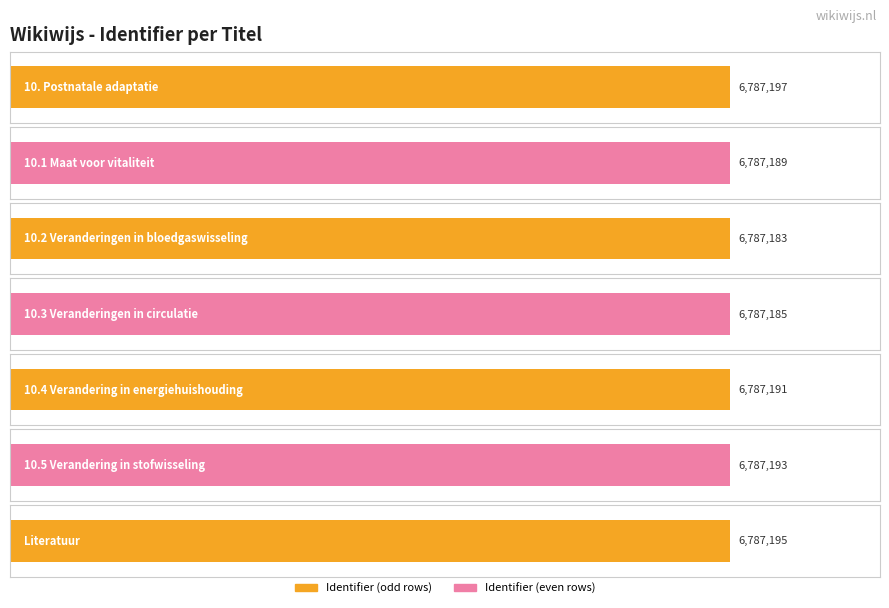

At which label is the value closest to 6787190?

10.1 Maat voor vitaliteit